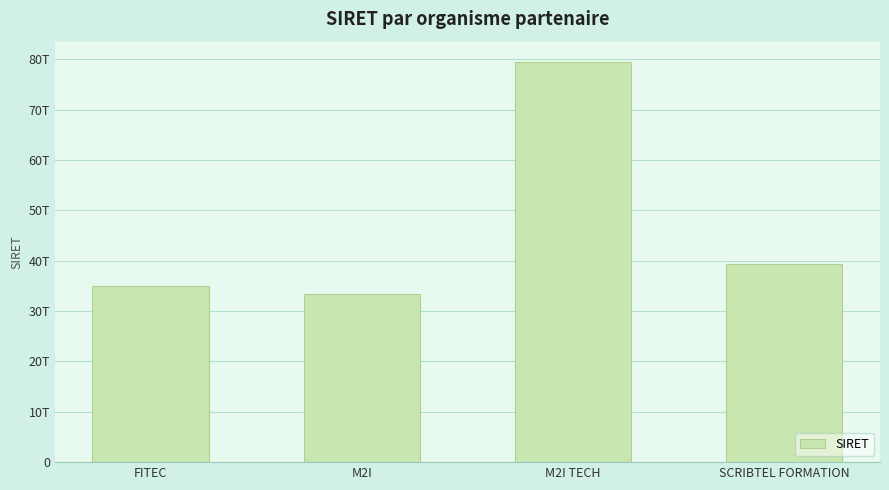

Are the bars horizontal?

No